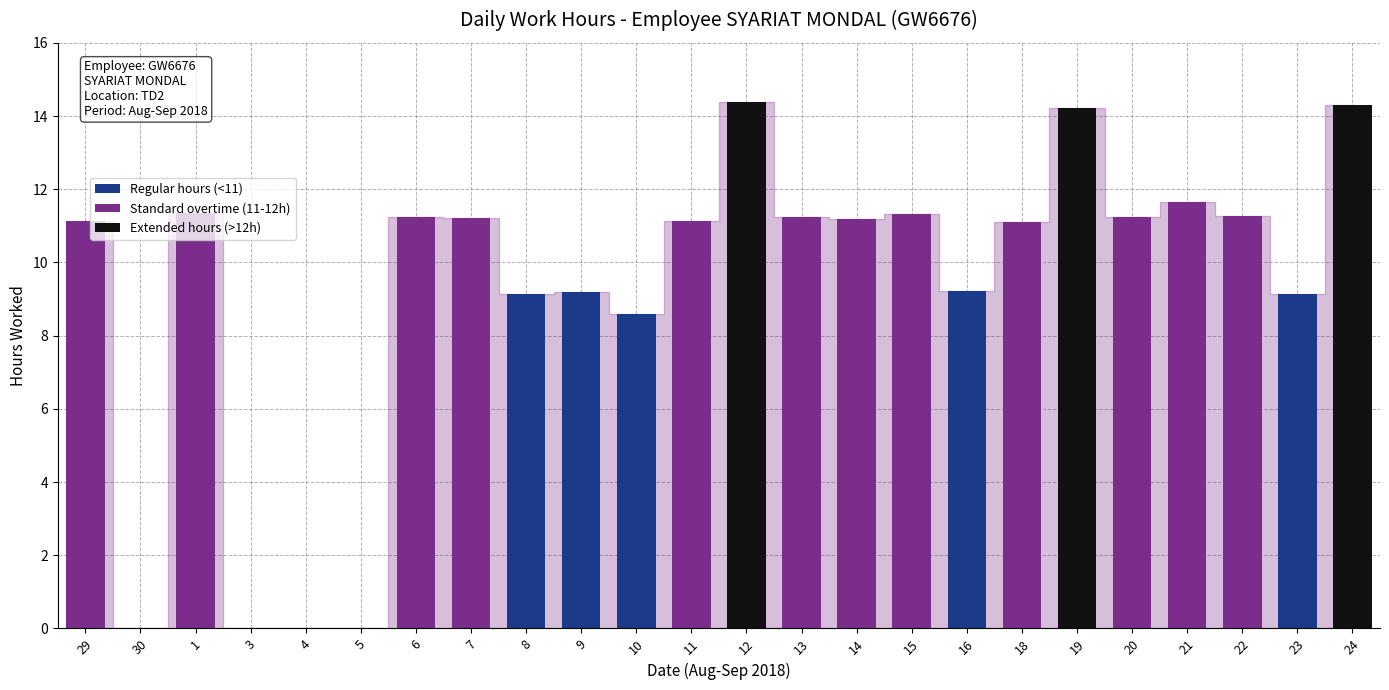

The Extended hours (>12h) series shows 0.0 at 5. True or false?

True